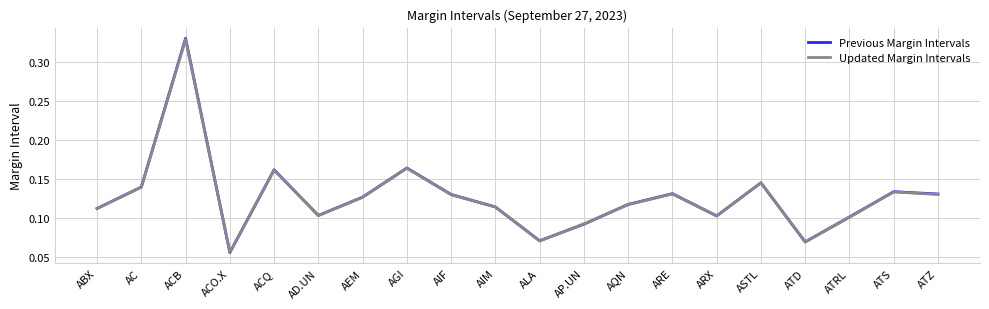

Which series has the widest spread of values?

Previous Margin Intervals